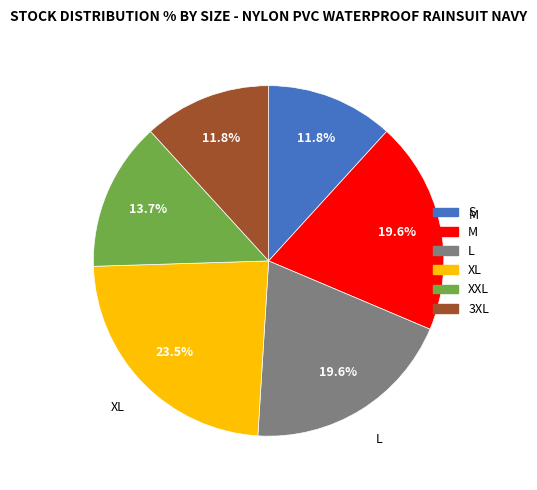

Is it true that S is 12% of the pie?

True